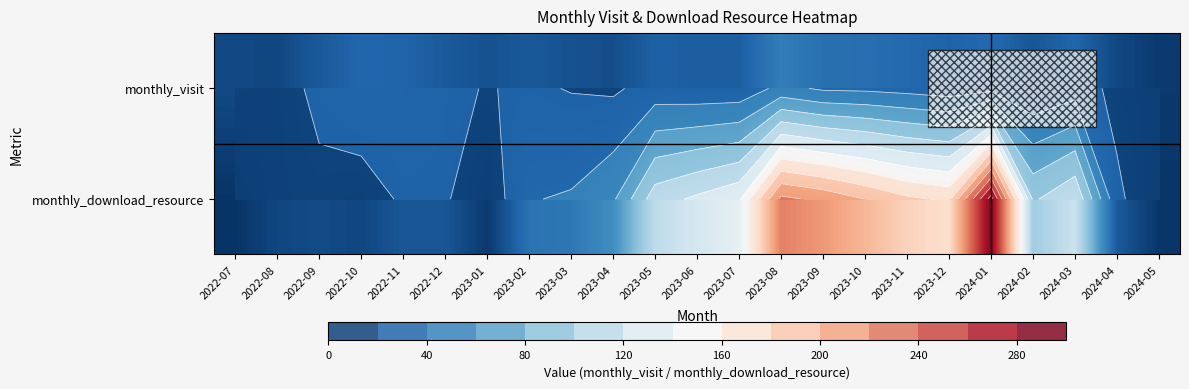

The monthly_visit series shows 24 at 2022-09. True or false?

True